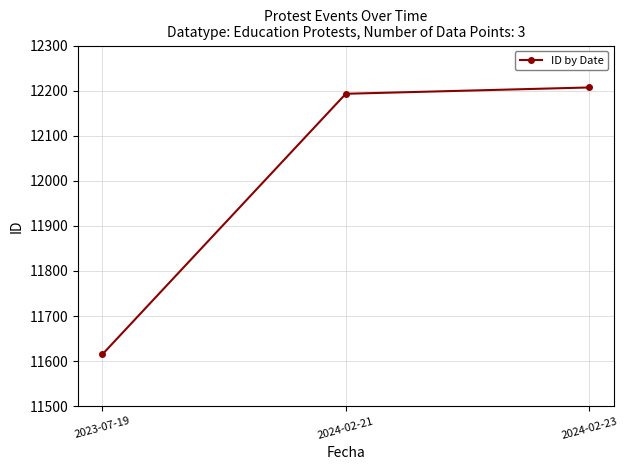

What is the label of the 2nd point from the right?

2024-02-21